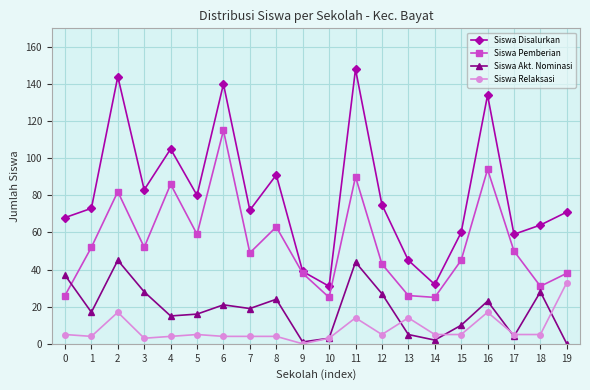

Which series changed the most between 15 and 19?

Siswa Relaksasi